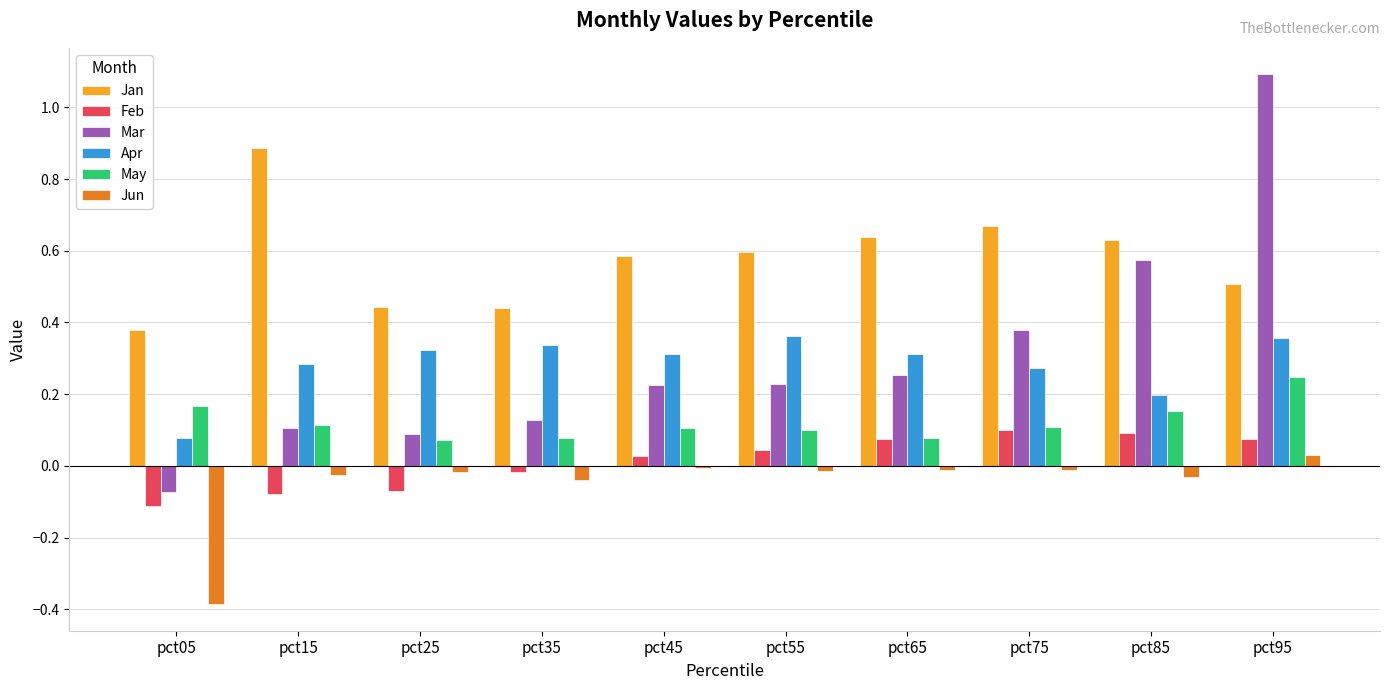

What is the total value across all series at pct65?

1.3